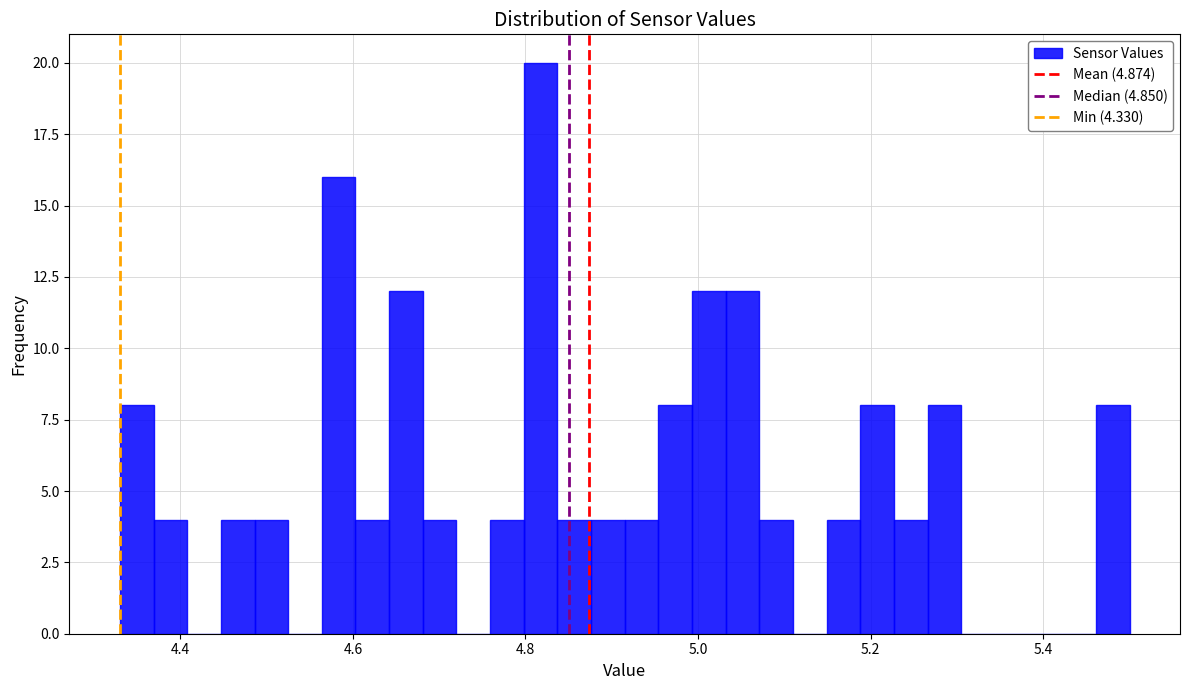

Read against the x-axis, roughly where is the centre of the tallest bar?

4.82